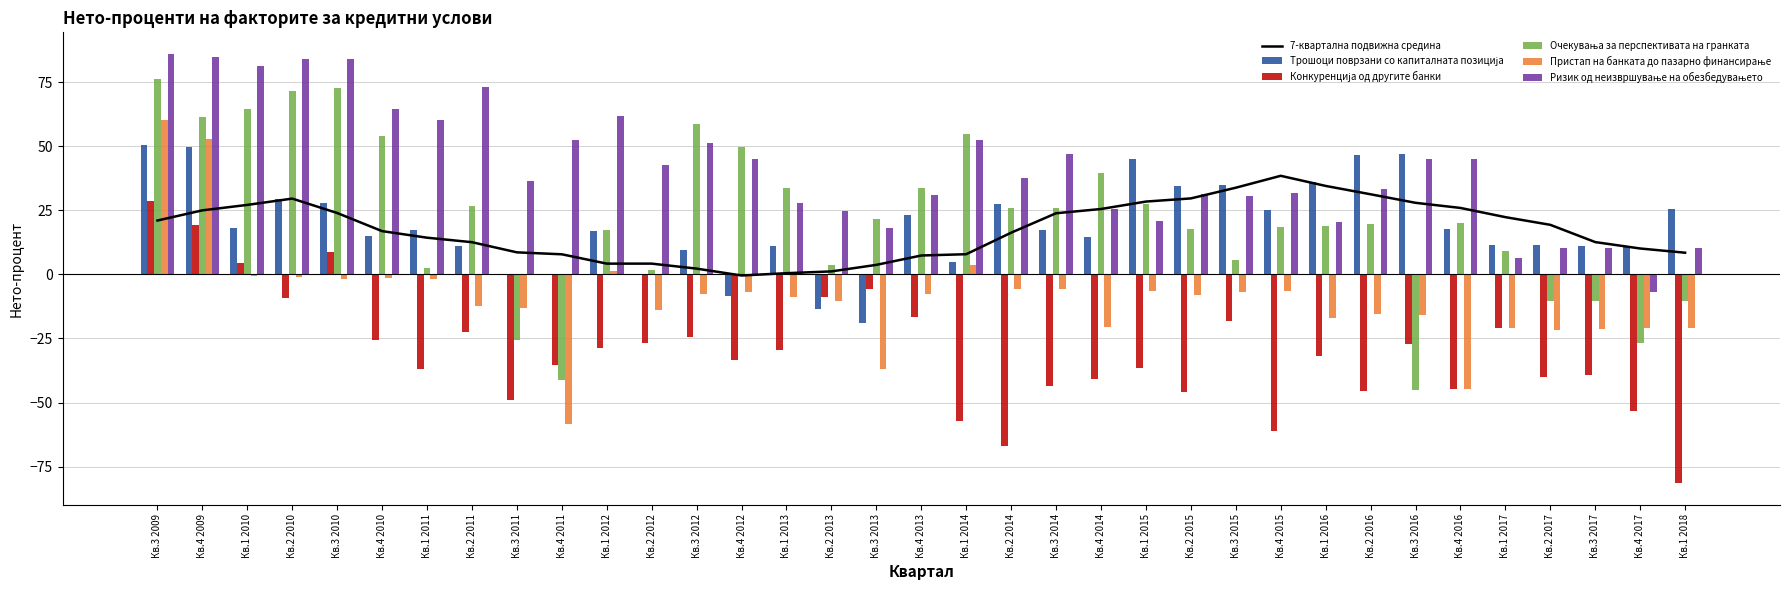

How many data points in 7-квартална подвижна средина are less than 16?

16